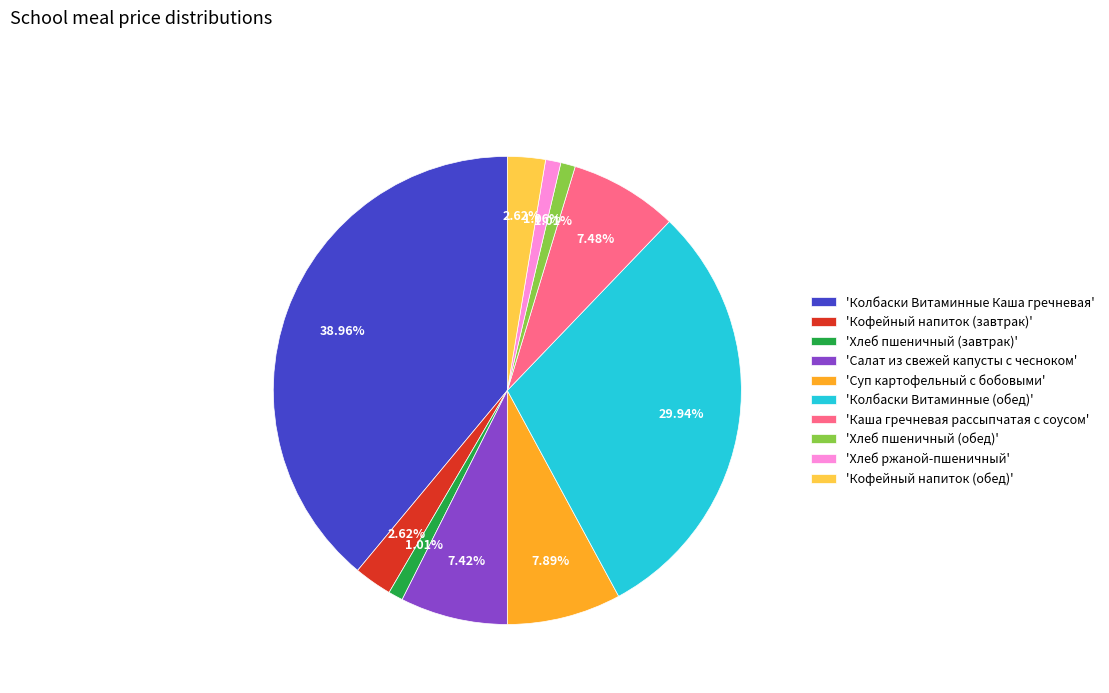

Is the sum of 'Каша гречневая рассыпчатая с соусом' and 'Кофейный напиток (обед)' greater than half?

No